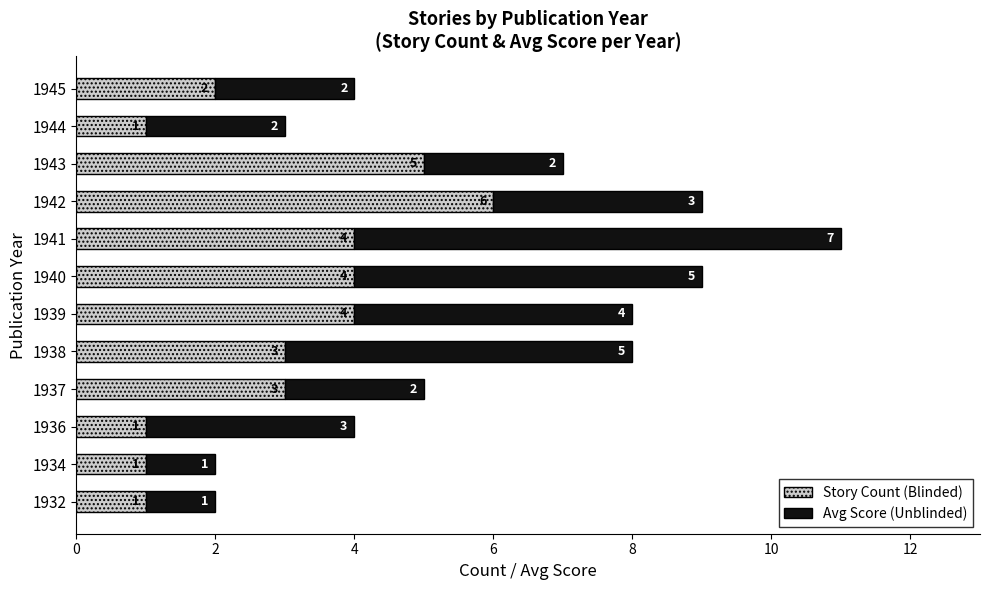

At which category is the sum across all series the highest?

1941